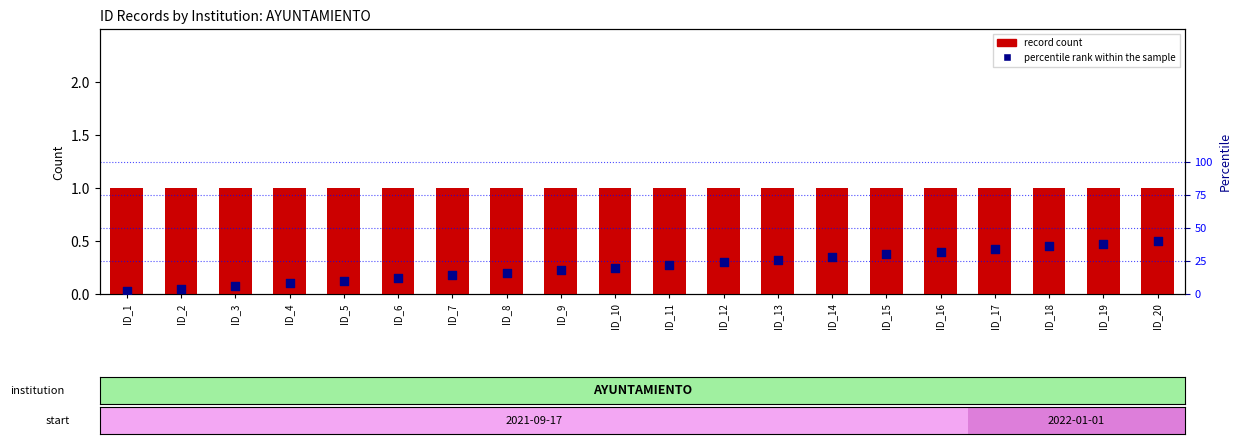

Is the value of record count at ID_3 greater than the value of percentile rank within the sample at ID_18?

No